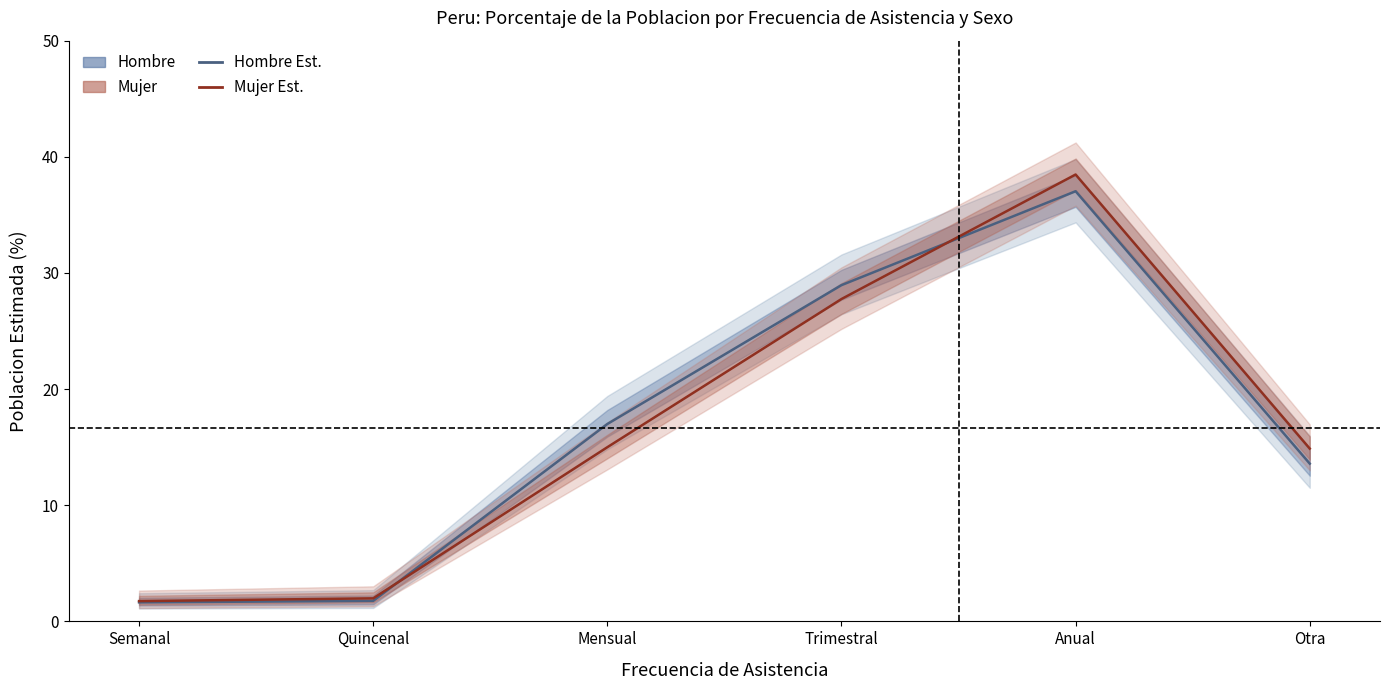

Is the value of Mujer at Trimestral greater than the value of Hombre at Semanal?

Yes